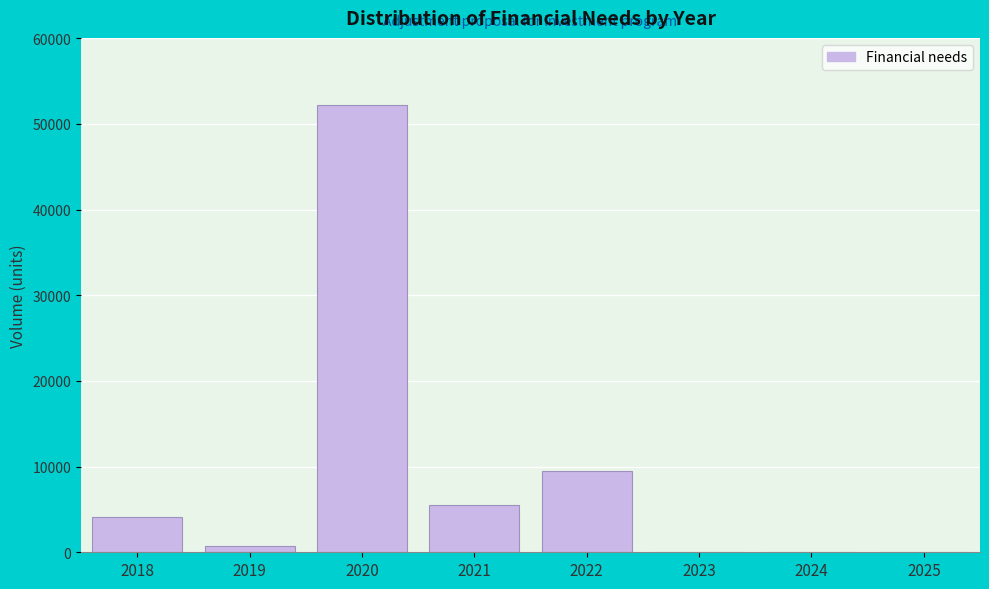

Reading left to right, extract all data points from this chart.

2018=4064.2	2019=683.9	2020=52199.4	2021=5479.1	2022=9488.9	2023=0.0	2024=0.0	2025=0.0